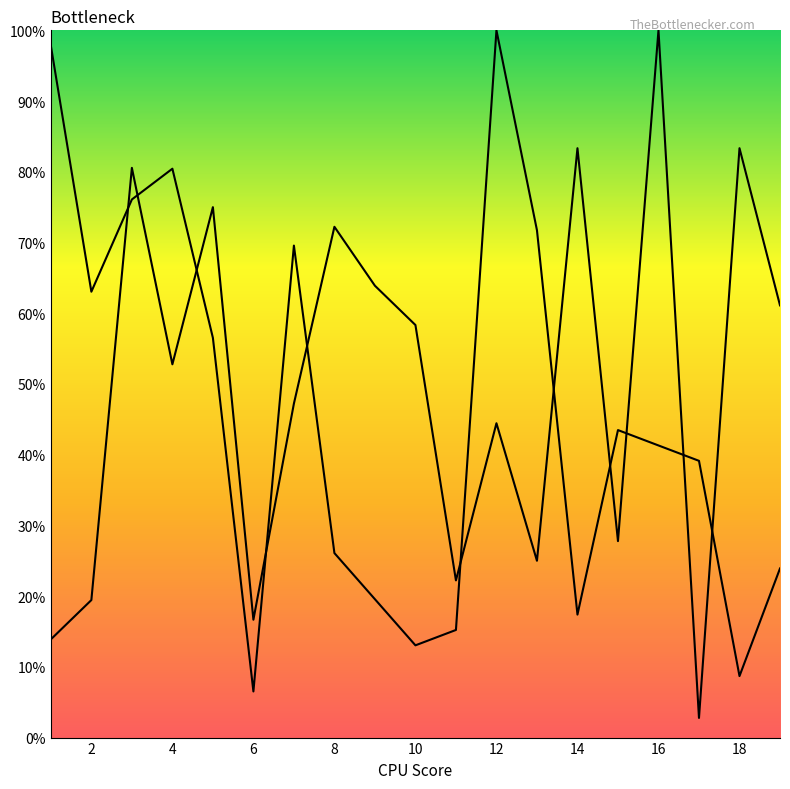

True or false: B has a value of 80.4 at 4.

True